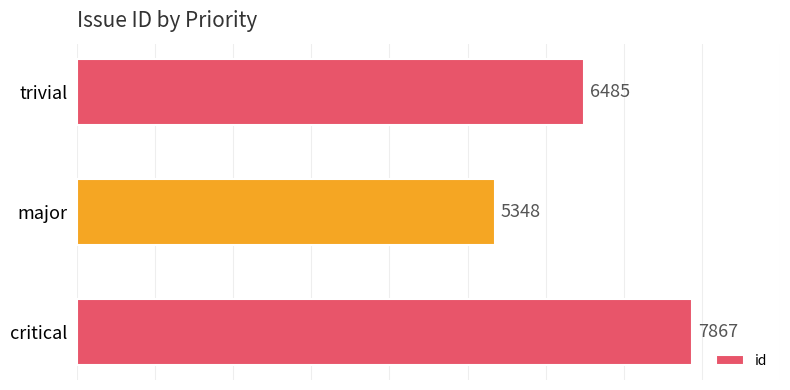

At which category does the chart reach its minimum across all series?

major